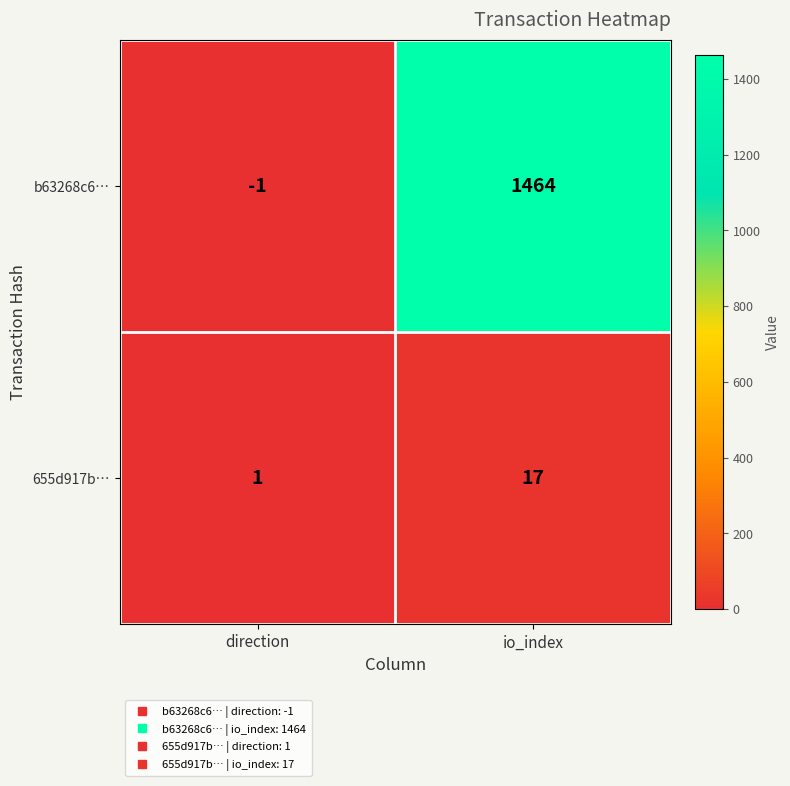

What is the smallest value displayed?

-1